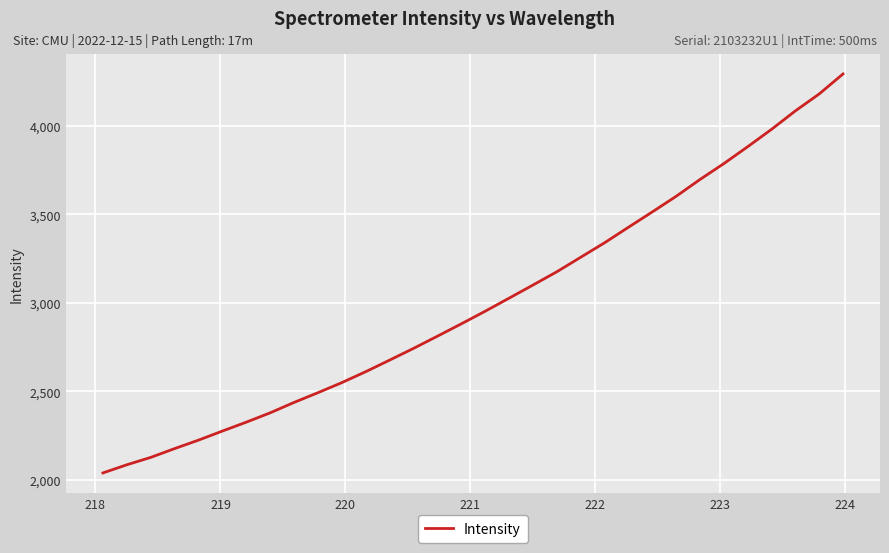

What is the difference between the maximum and minimum values?

2256.1